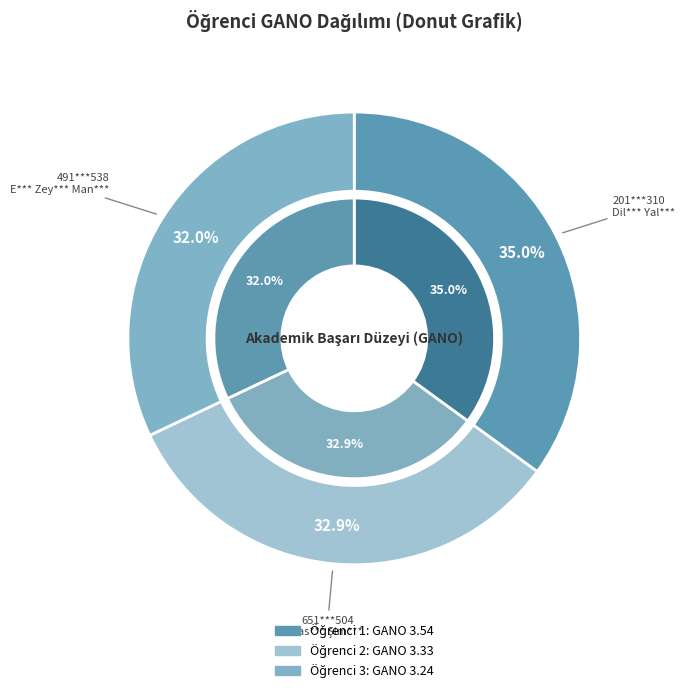

True or false: 201***310
Dil*** Yal*** accounts for 35% of the total.

True